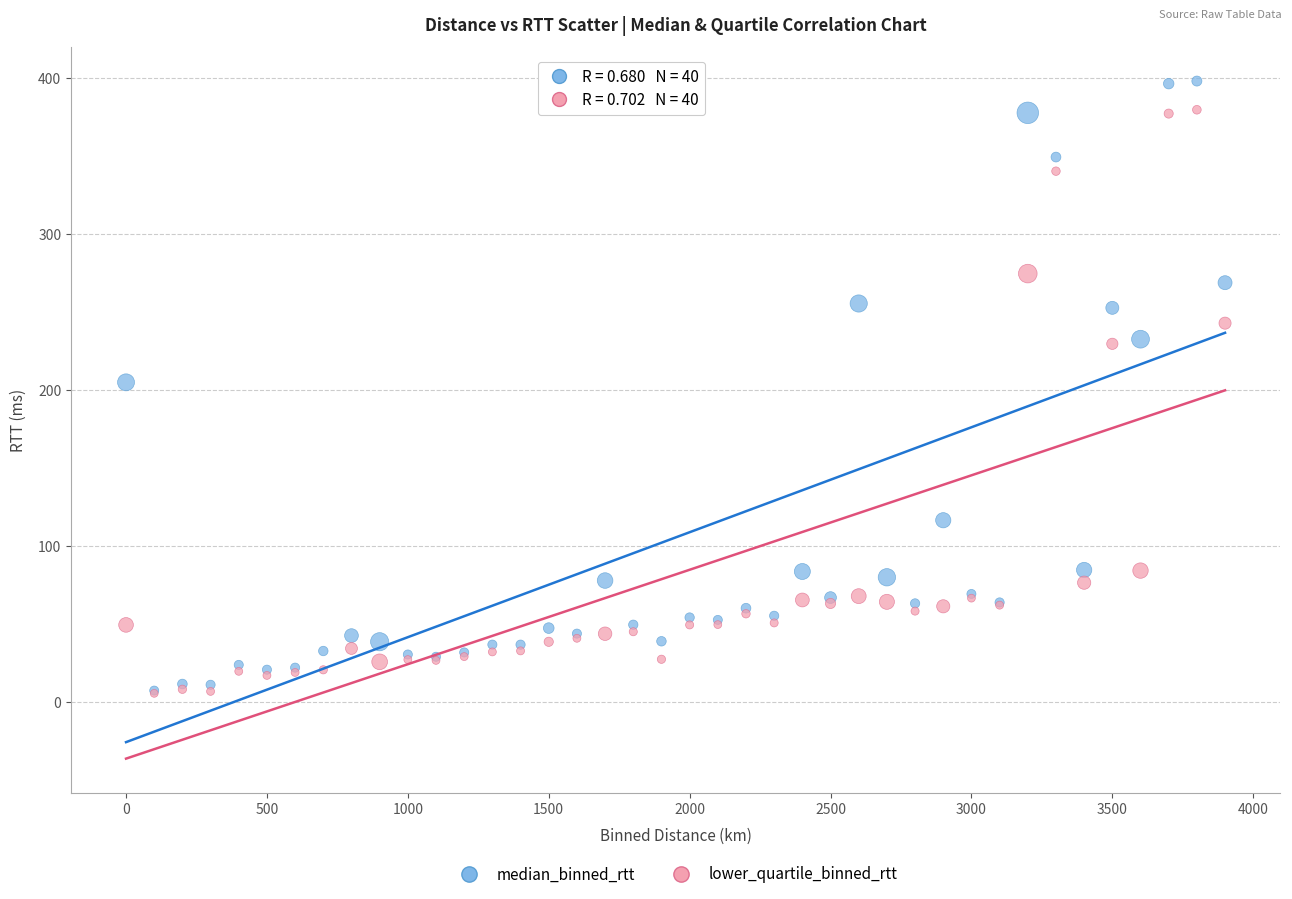

Which series has the widest spread of Y values?

median_binned_rtt